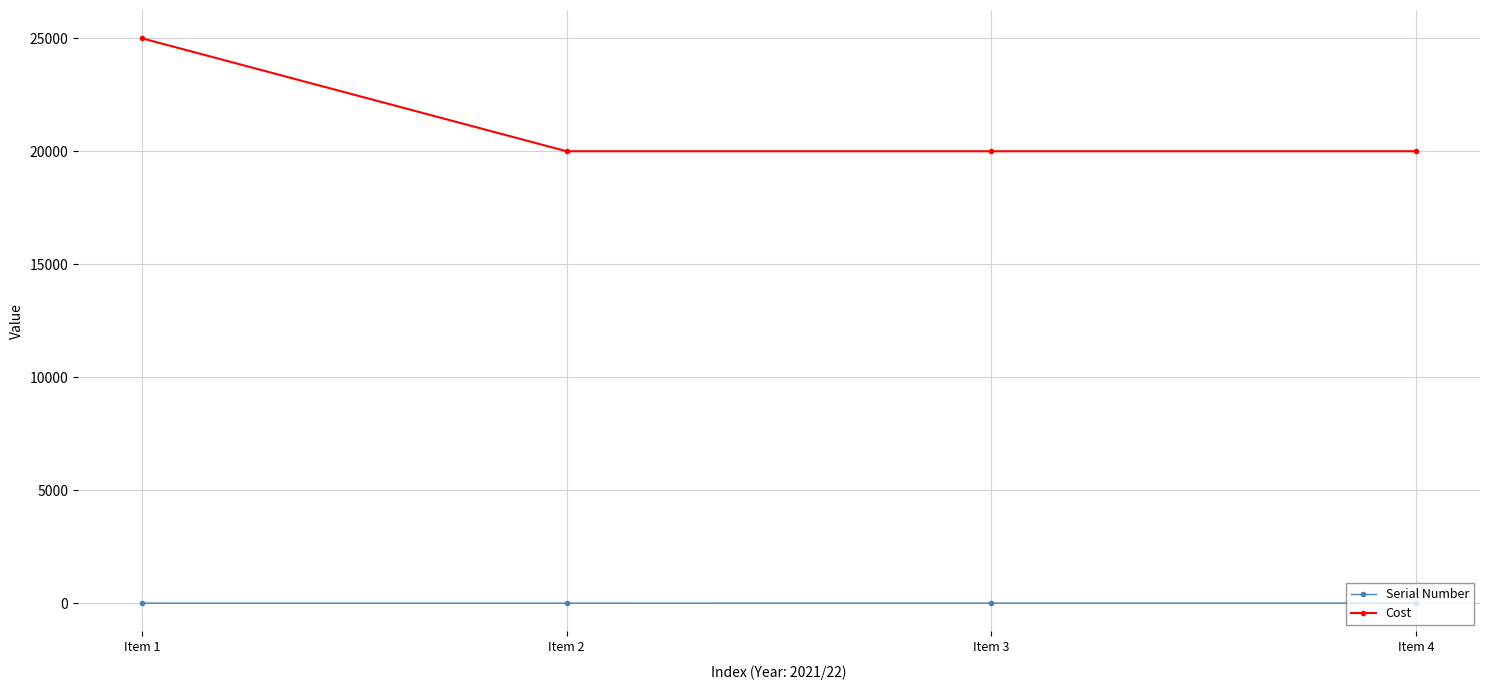

True or false: Serial Number has more than 1 interior local peaks.

False